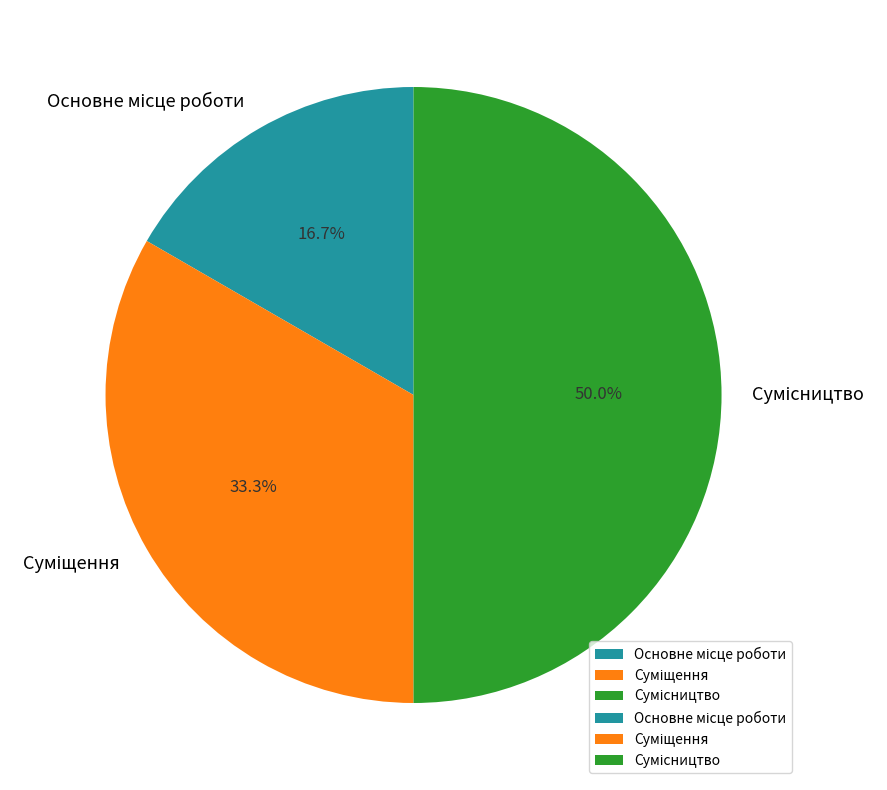

True or false: Основне місце роботи accounts for 22% of the total.

False